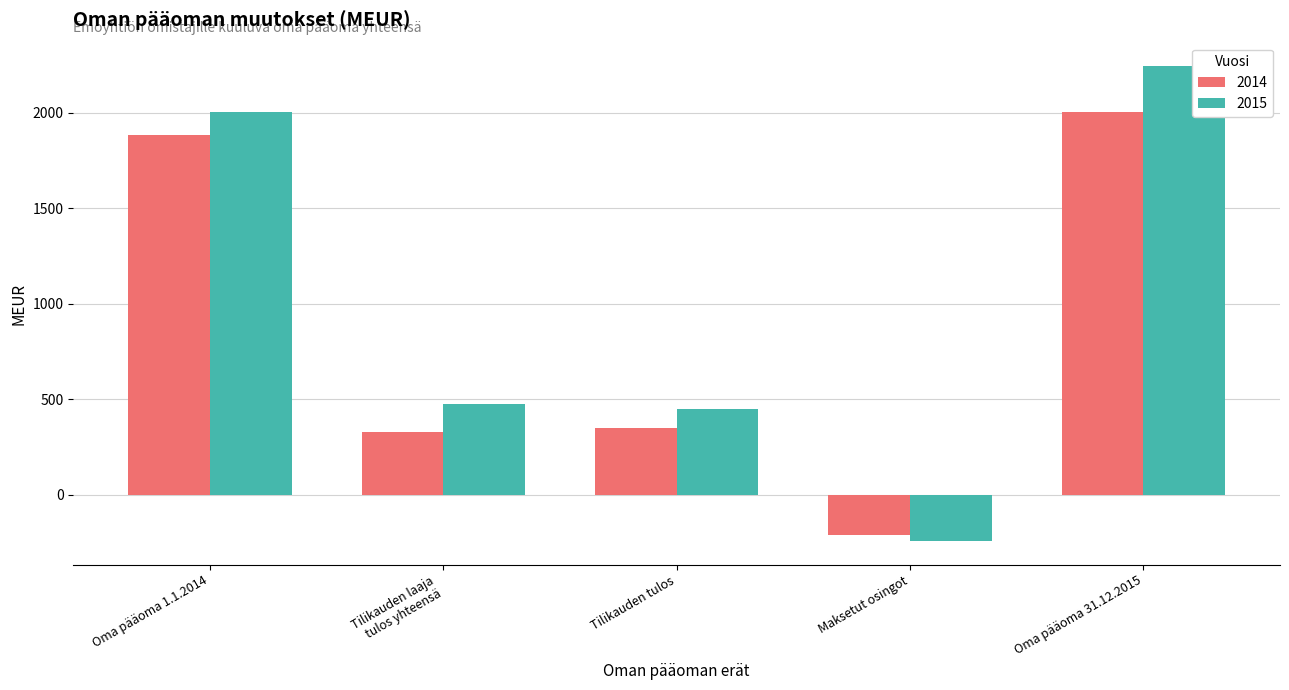

List the series in order of their peak value, lowest first.

2014, 2015